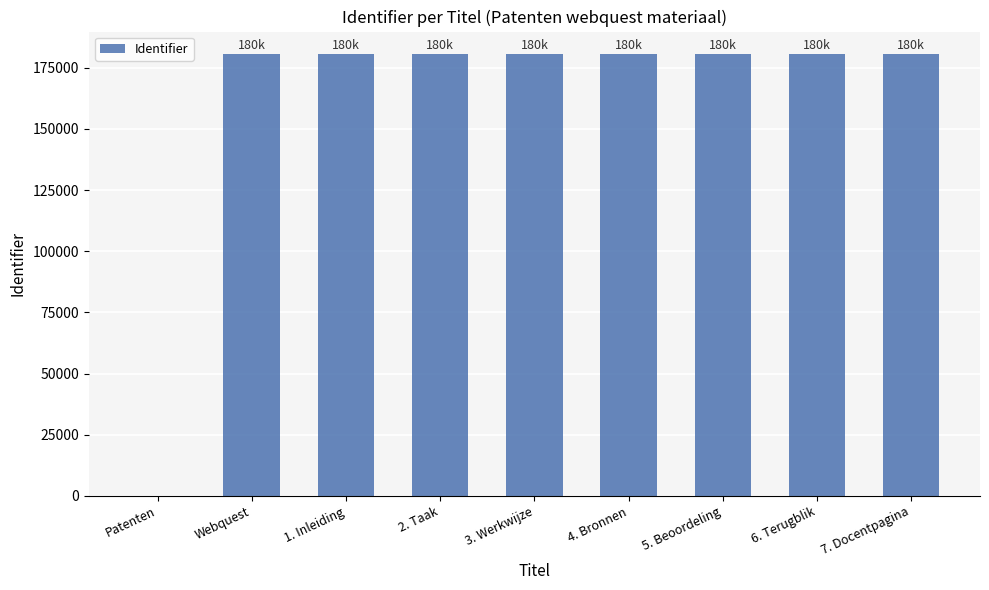

True or false: the data shows 180755 at Webquest.

True